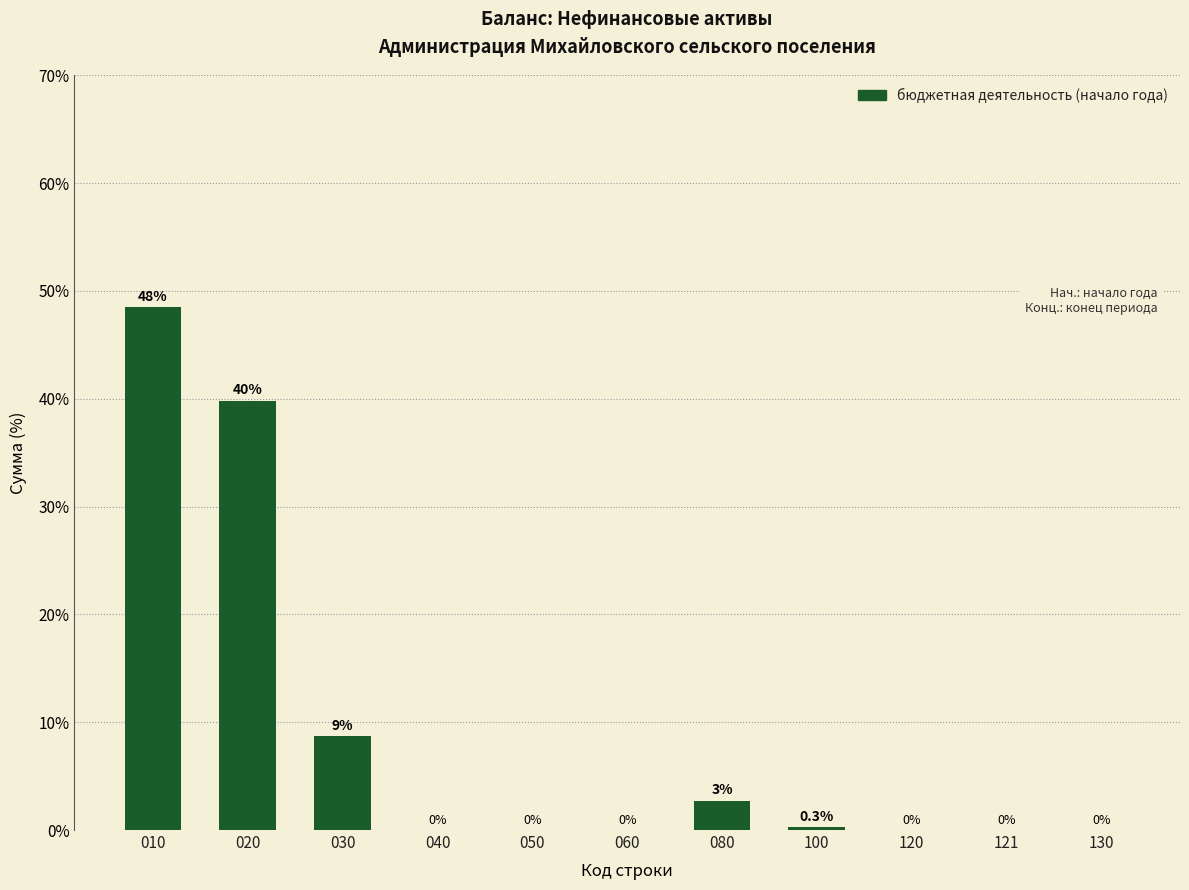

Is it true that the value at 121 is 21.0?

False